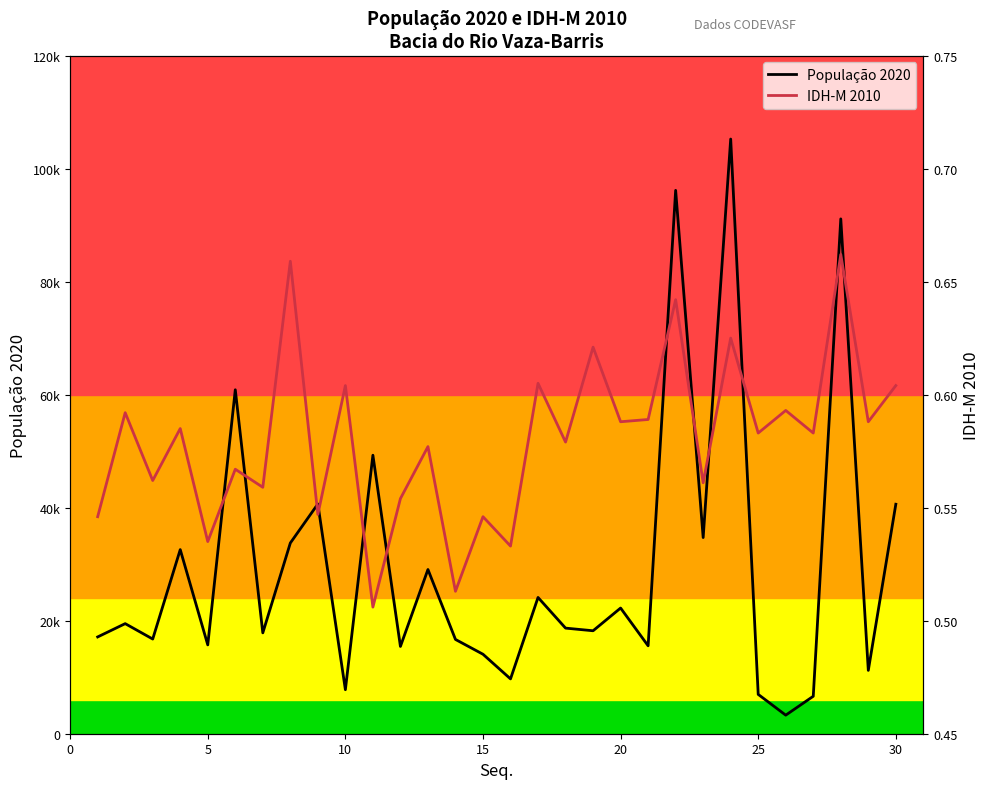

What is the difference between the maximum and minimum values in the IDH-M 2010 series?

0.2